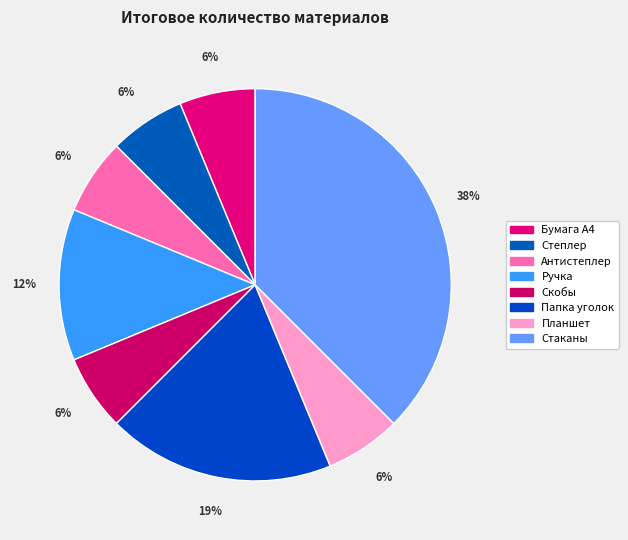

True or false: Скобы accounts for 6% of the total.

True